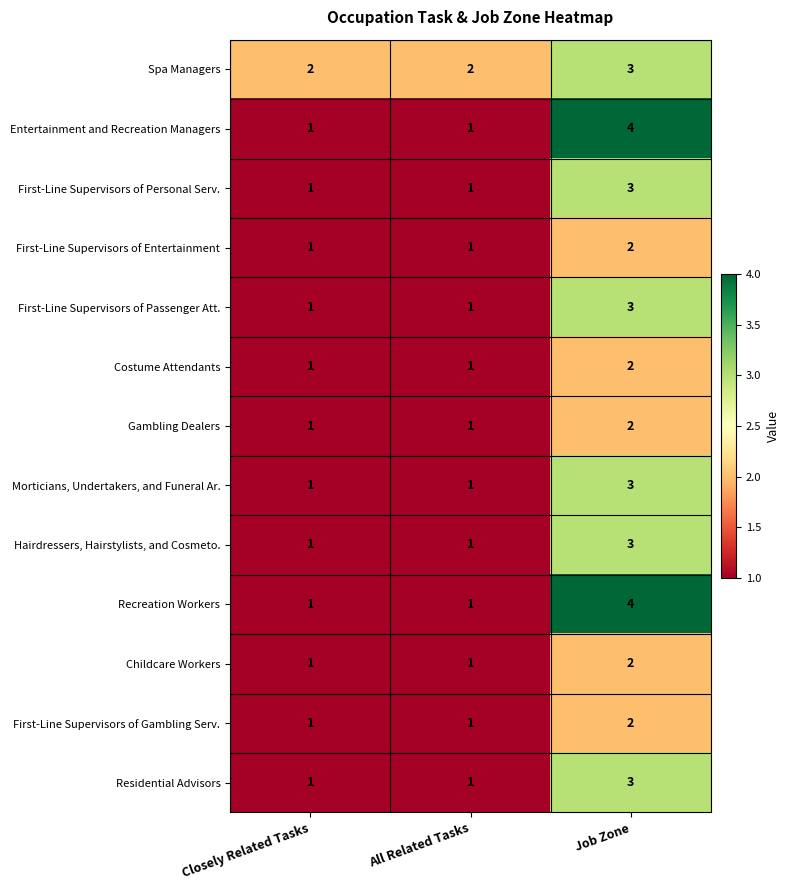

True or false: Residential Advisors has a value of 2 at All Related Tasks.

False